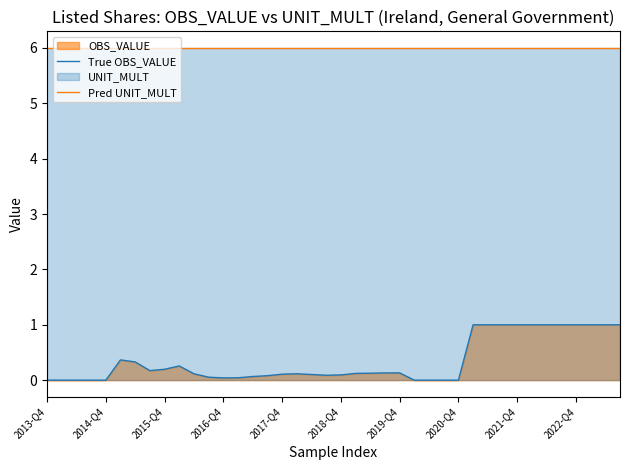

The True OBS_VALUE series shows 0.2 at 10. True or false?

False